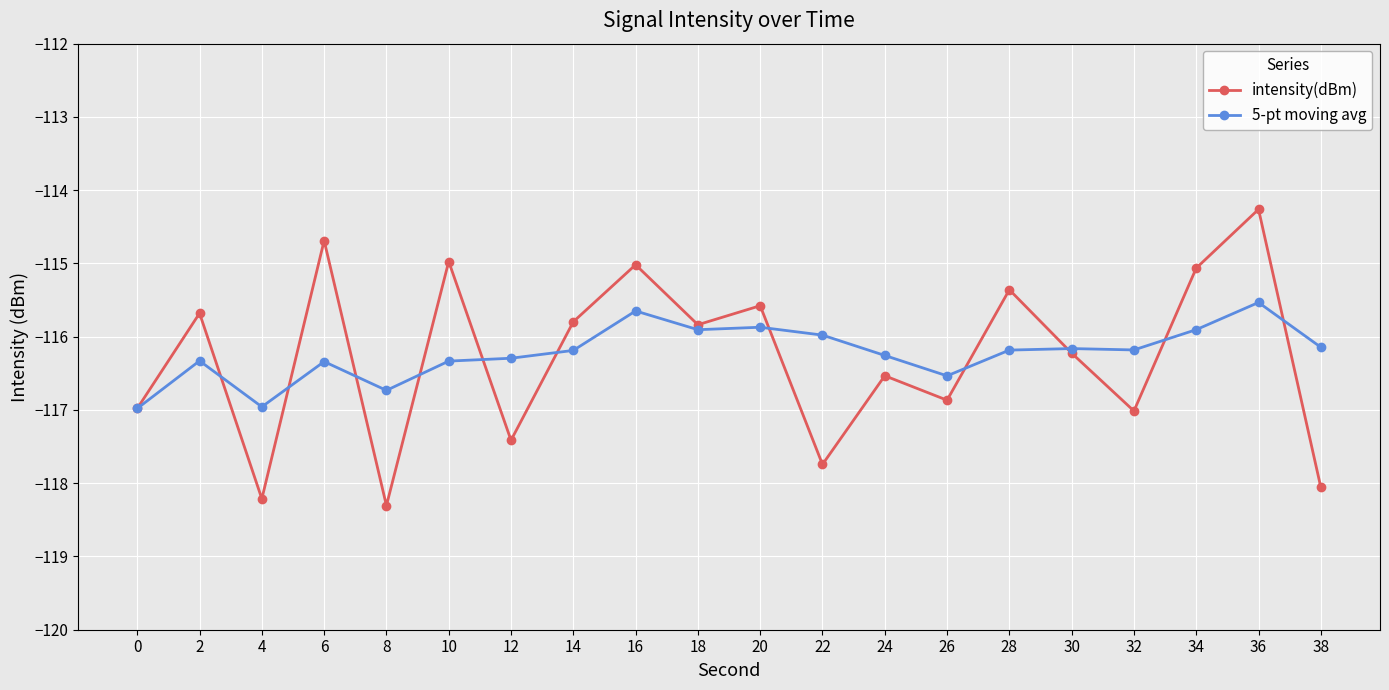

What is the sum of all intensity(dBm) values?

-2325.6